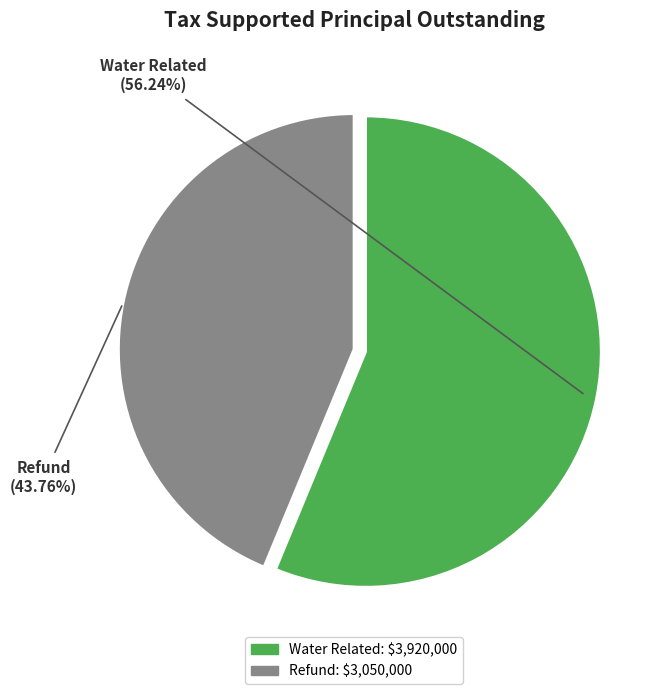

Is it true that Refund is 35% of the pie?

False